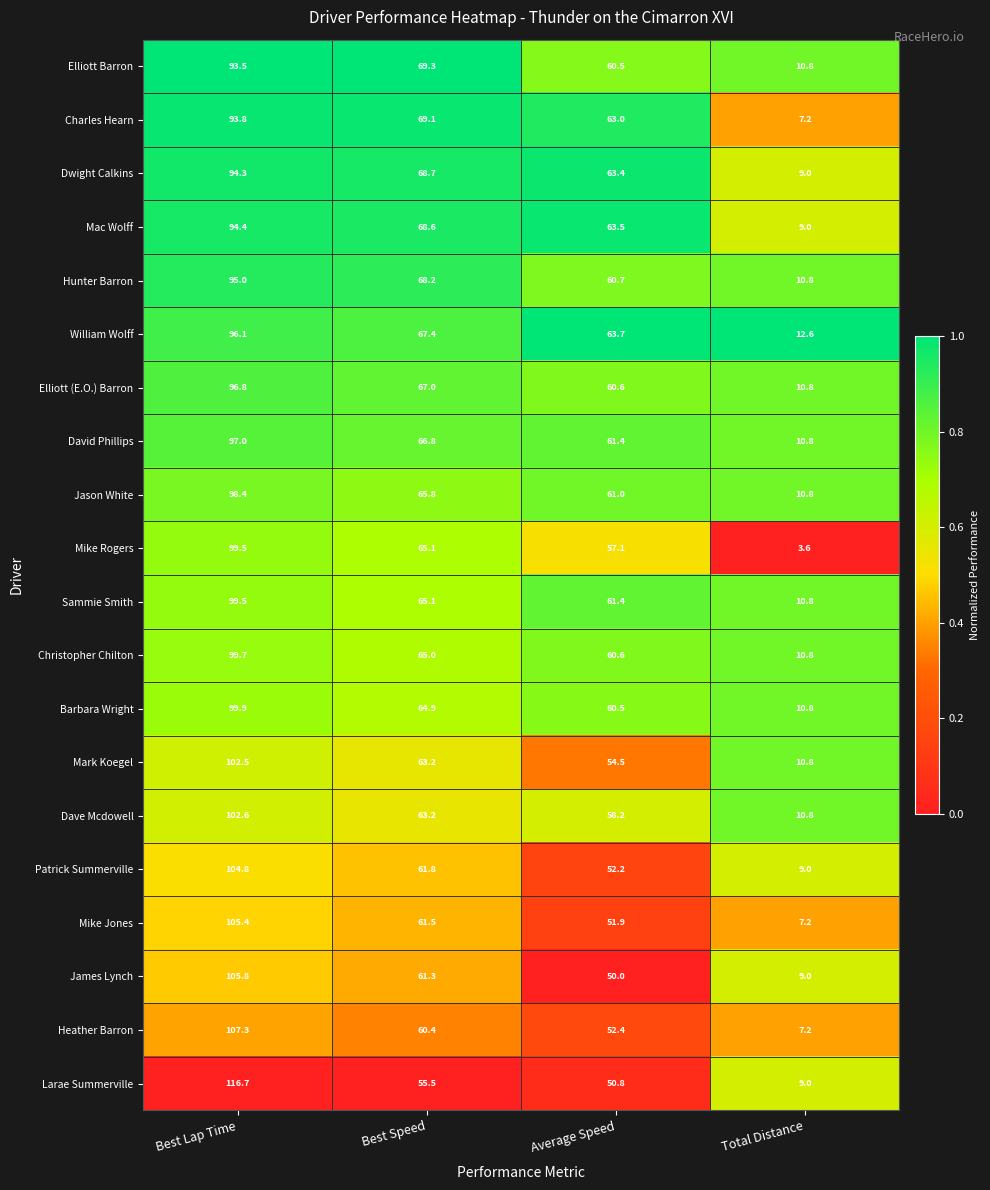

What is the difference between the maximum and second lowest values in the Larae Summerville series?

65.9